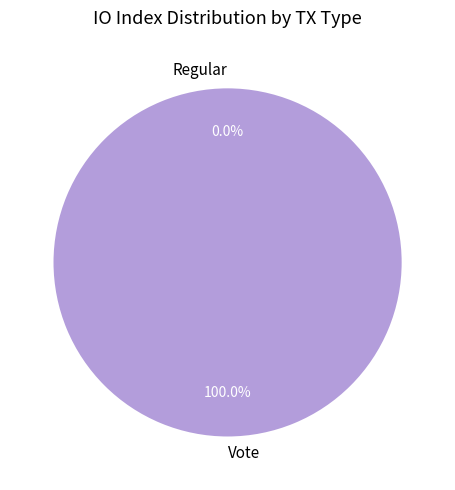

True or false: Vote accounts for 100% of the total.

True